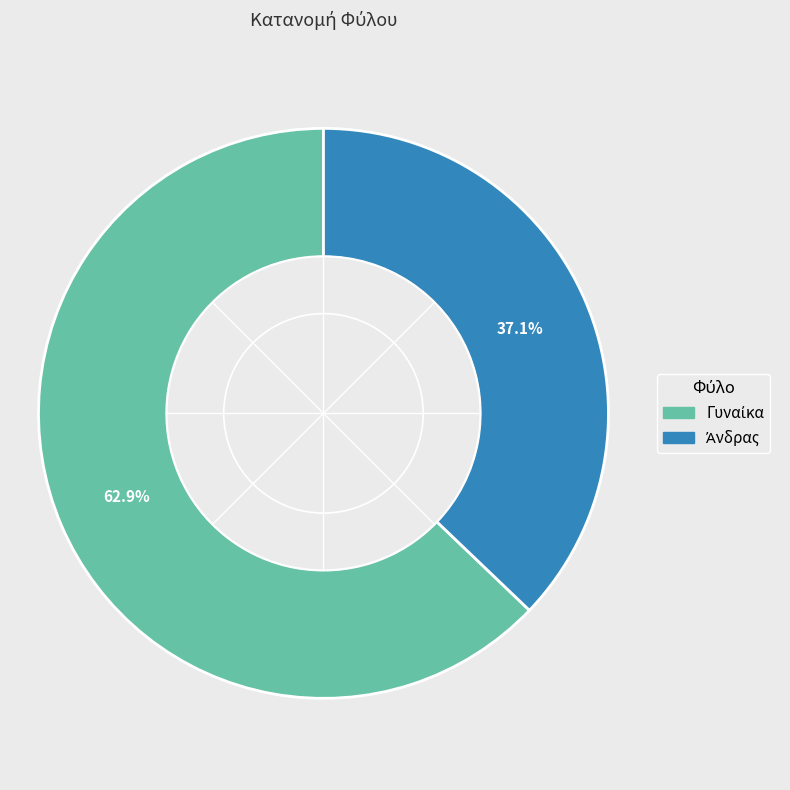

Does any single category account for the majority?

Yes